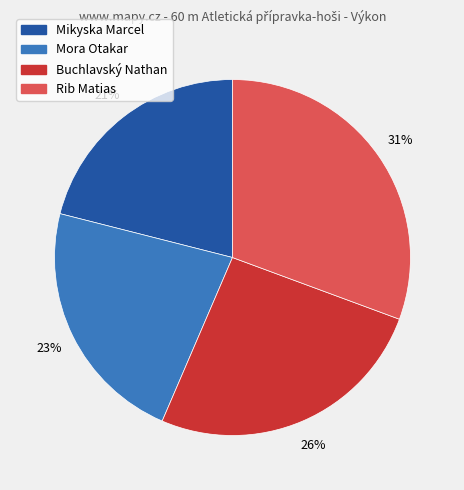

Rank the categories by value from lowest to highest.

Mikyska Marcel, Mora Otakar, Buchlavský Nathan, Rib Matias